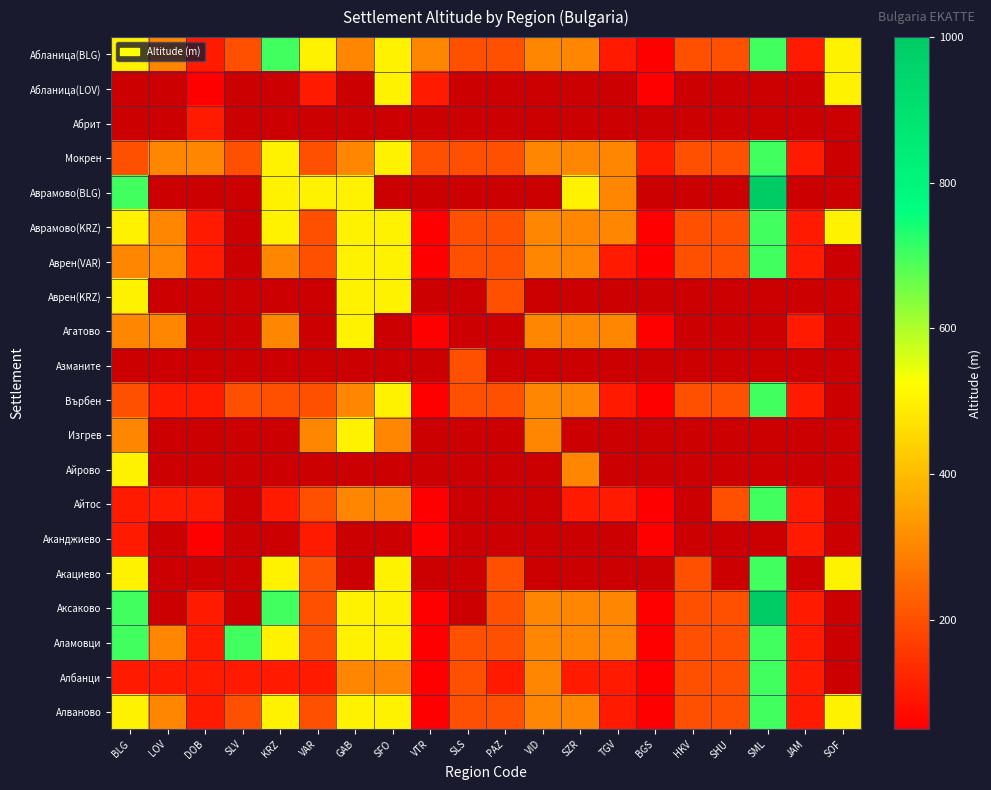

How many series are shown in this chart?

20